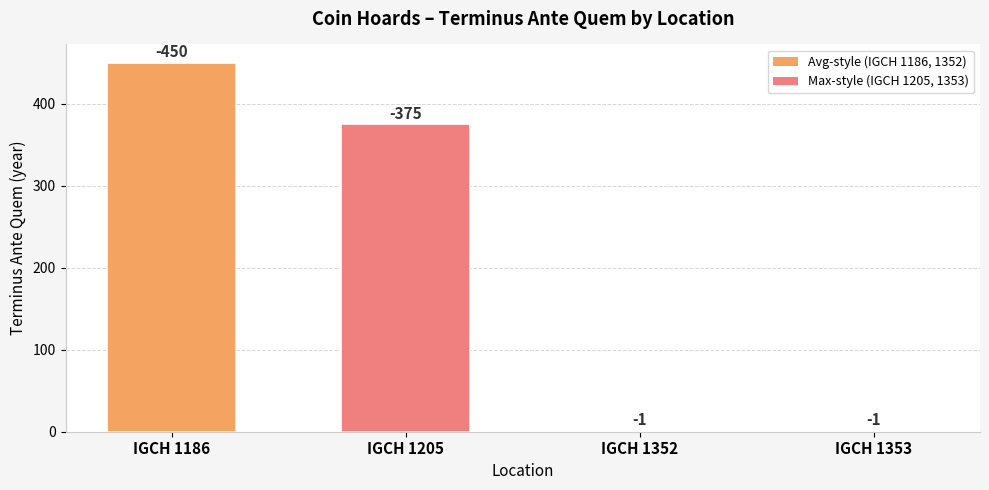

Reading left to right, what are all the values shown in this chart?

450	375	1	1